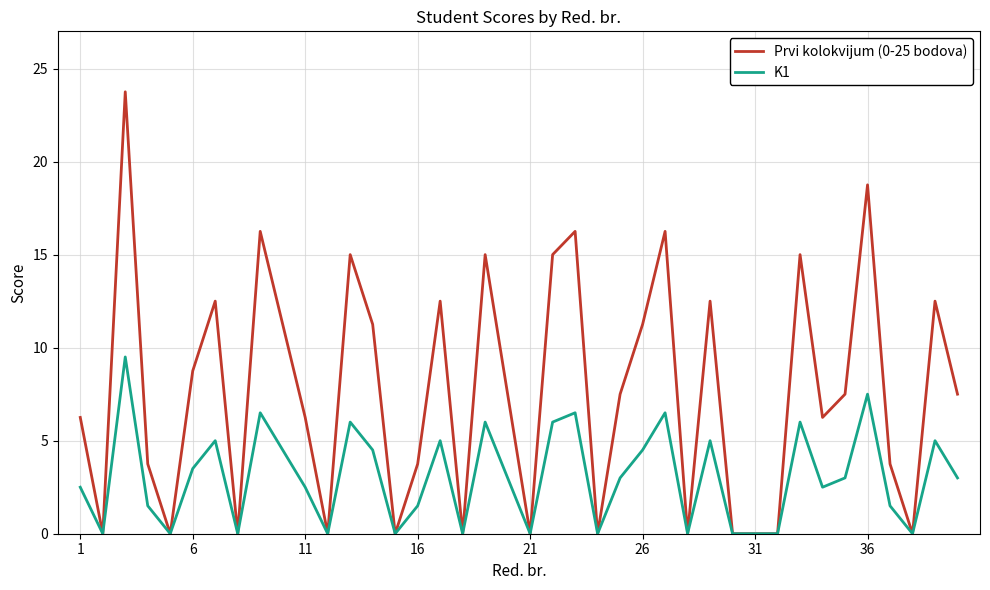

What is the maximum value for Prvi kolokvijum (0-25 bodova)?

23.8